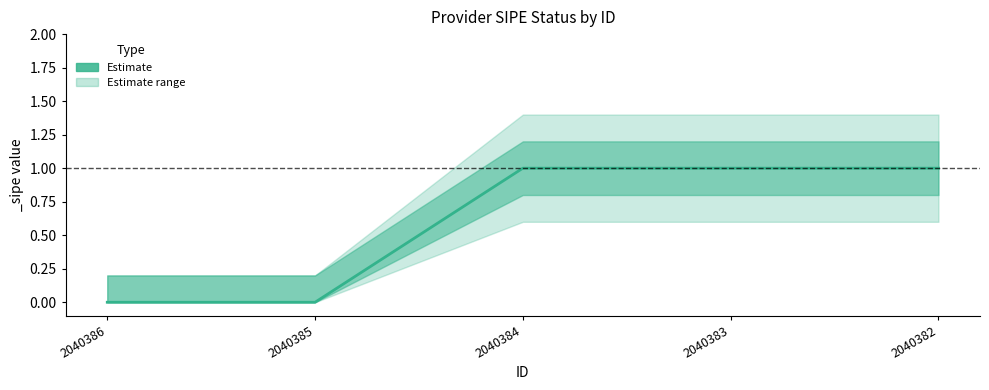

What is the difference between the maximum and minimum values?

1